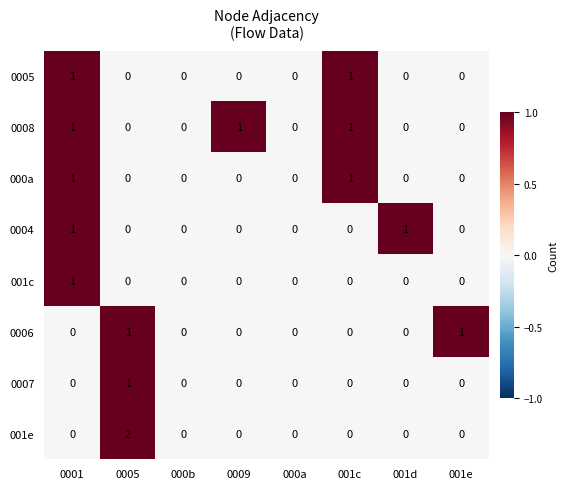

How many positive values does the 0007 series have?

1